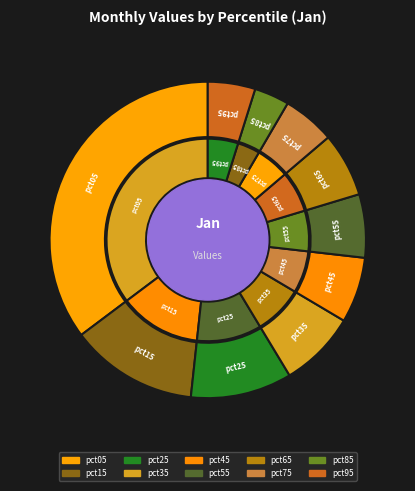

Which category has the smallest portion of the pie?

pct85